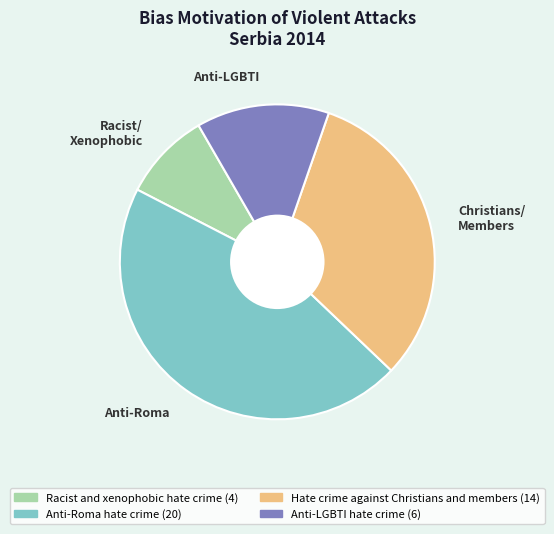

Does any single category account for the majority?

No